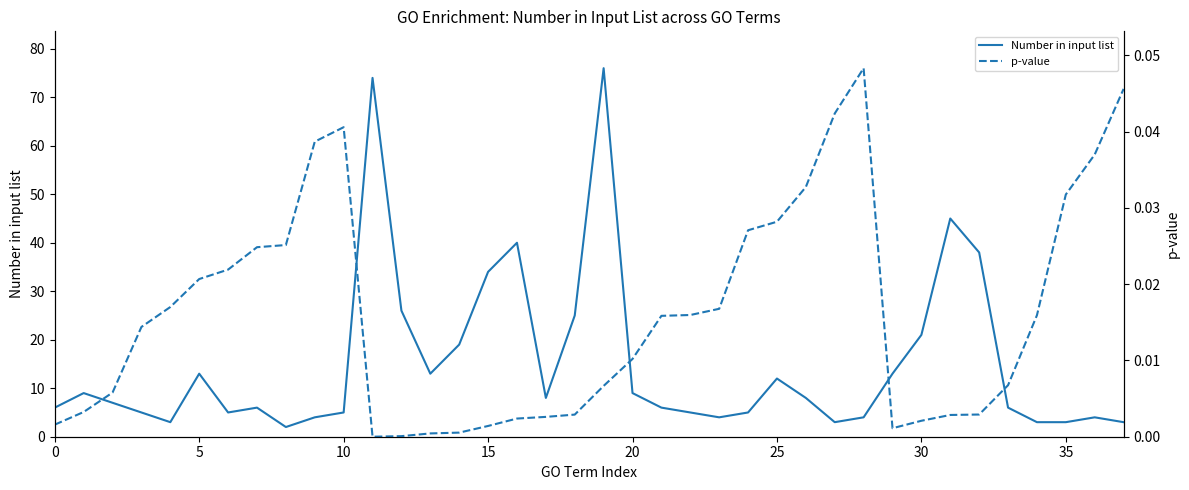

List the series in order of their peak value, highest first.

Number in input list, p-value